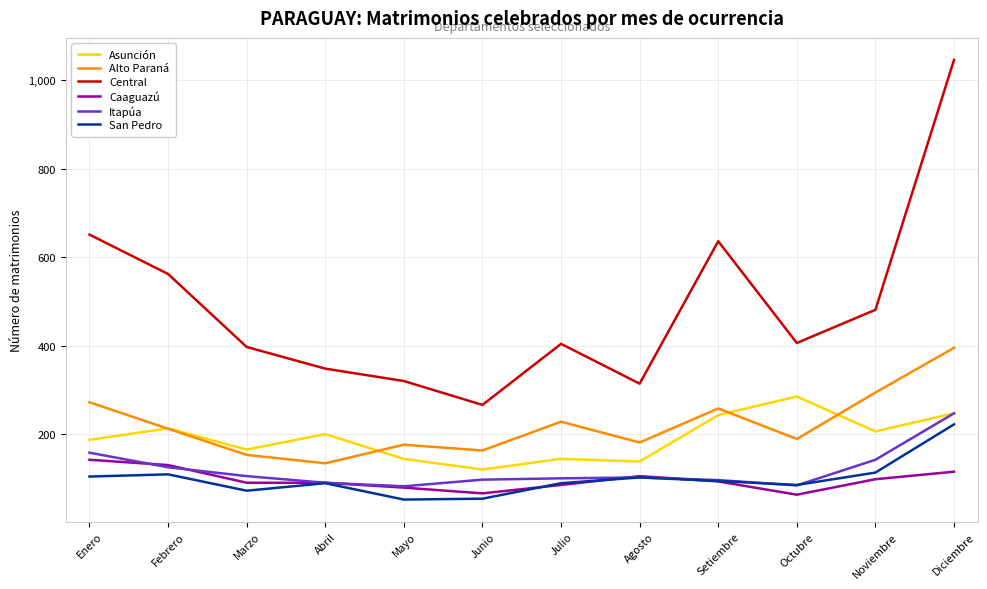

Is the value of Asunción at Febrero greater than the value of Caaguazú at Noviembre?

Yes